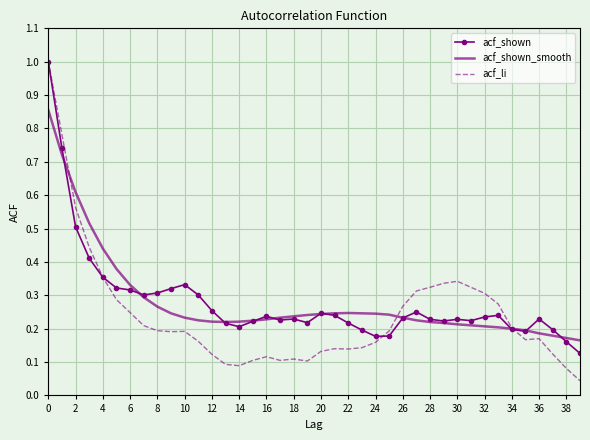

What is the maximum value for acf_shown?

1.0